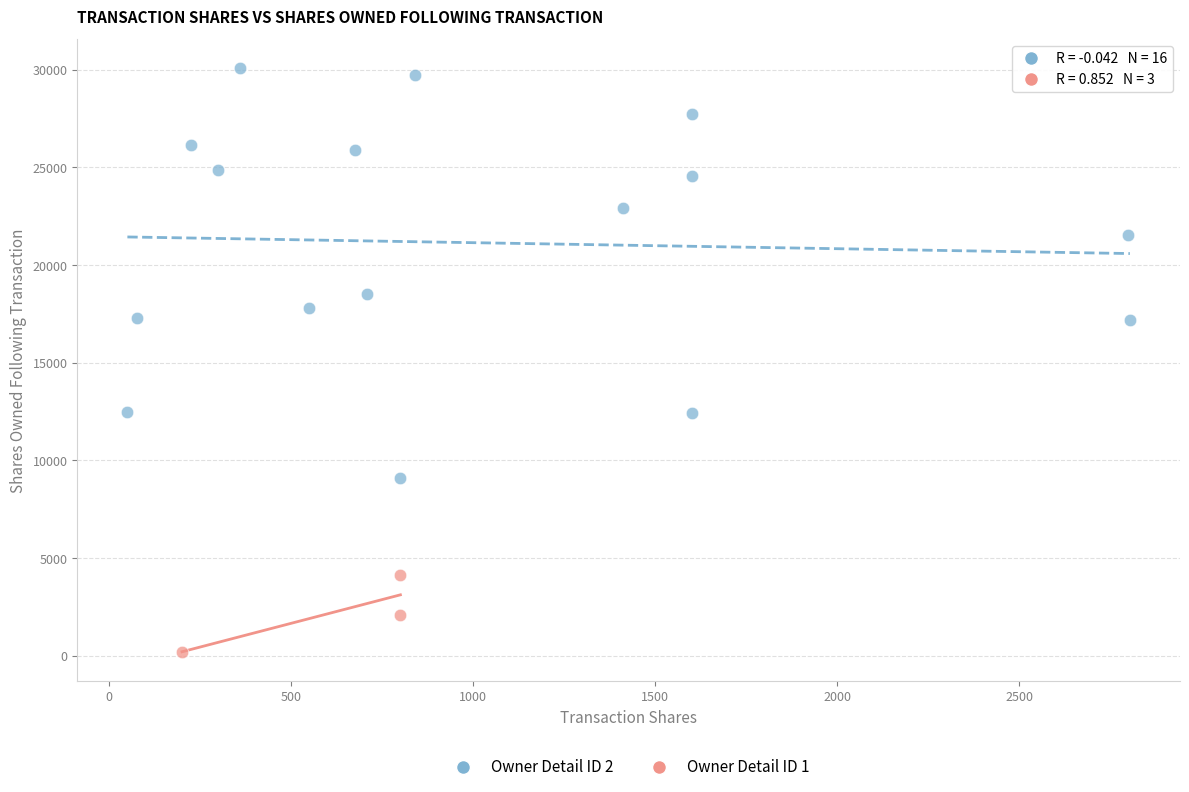

Which series reaches the minimum Y coordinate?

Owner Detail ID 1